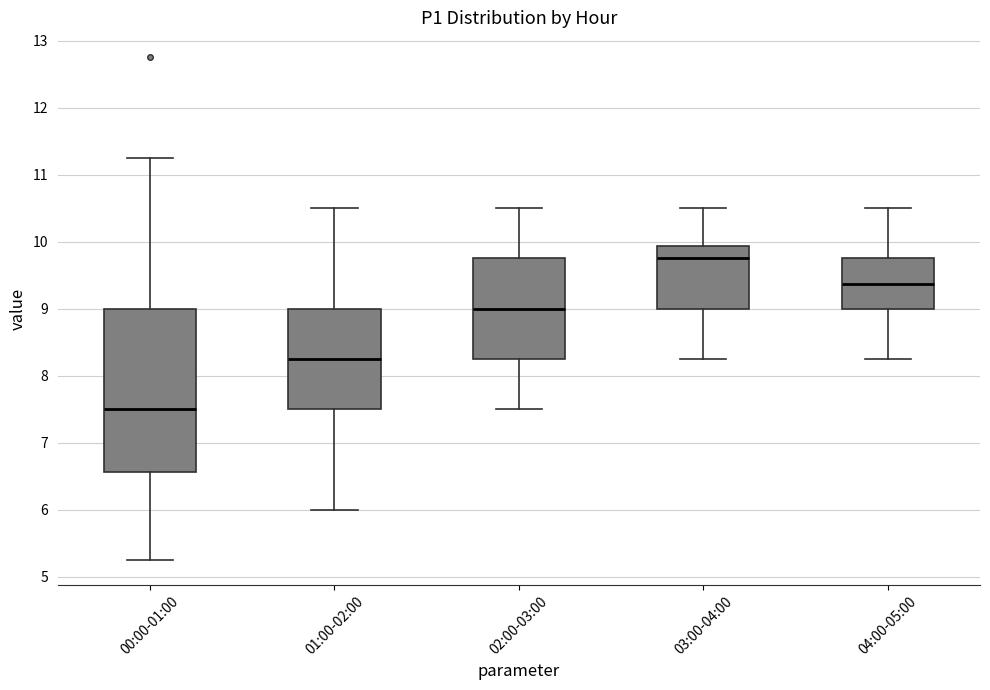

Which box has the highest median line?

03:00-04:00